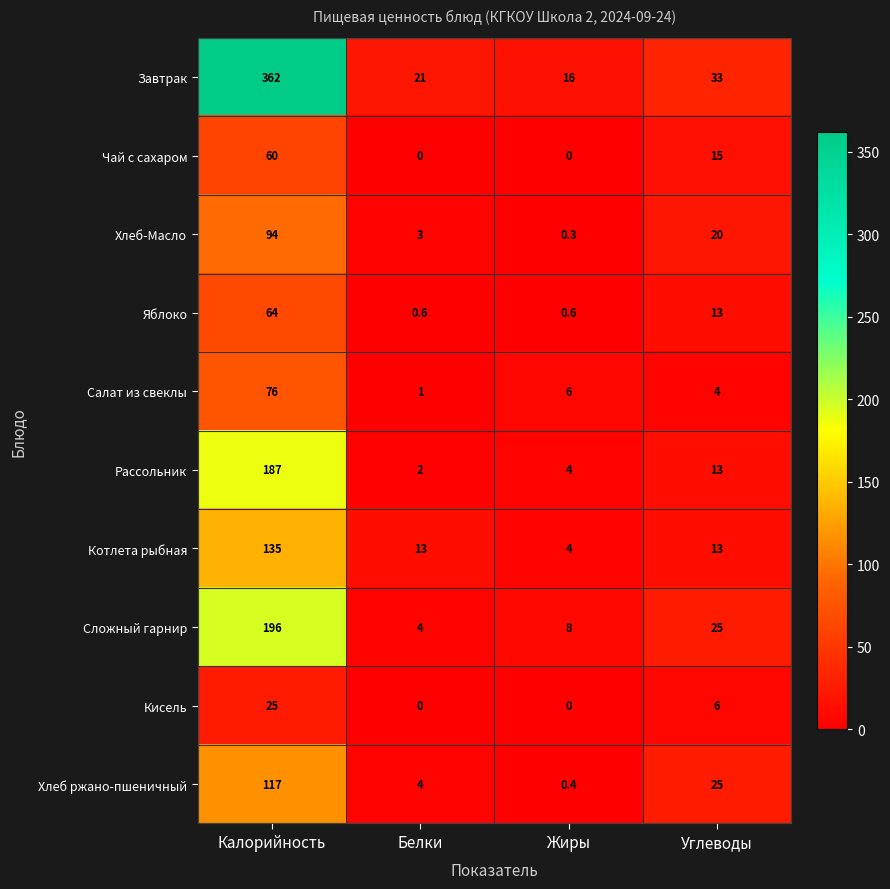

What is the total value across all series at Жиры?

39.3